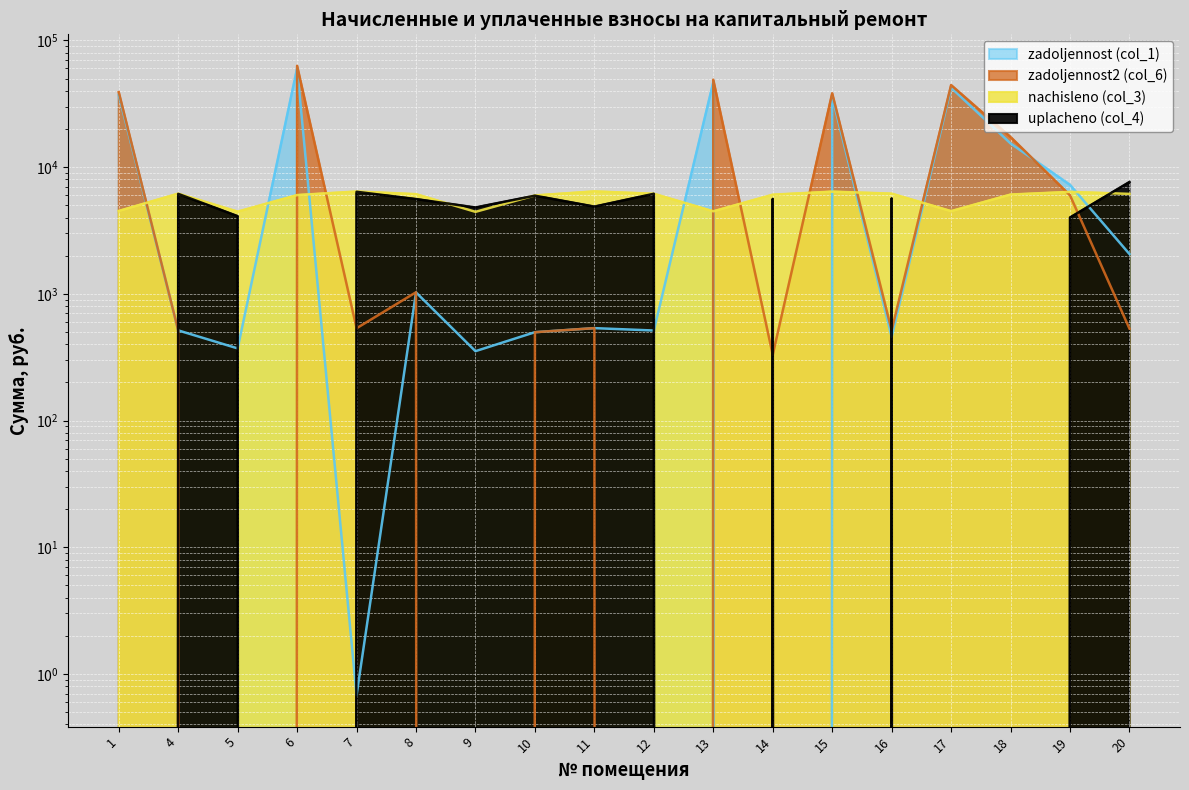

Which category has the lowest value across all series?

14